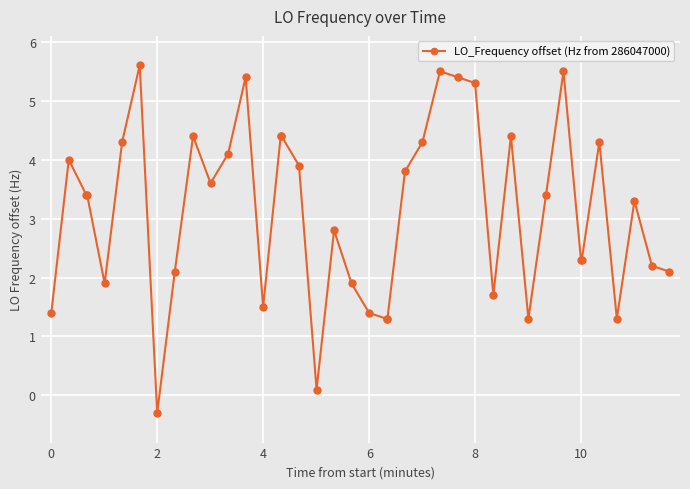

How many negative values are there?

1